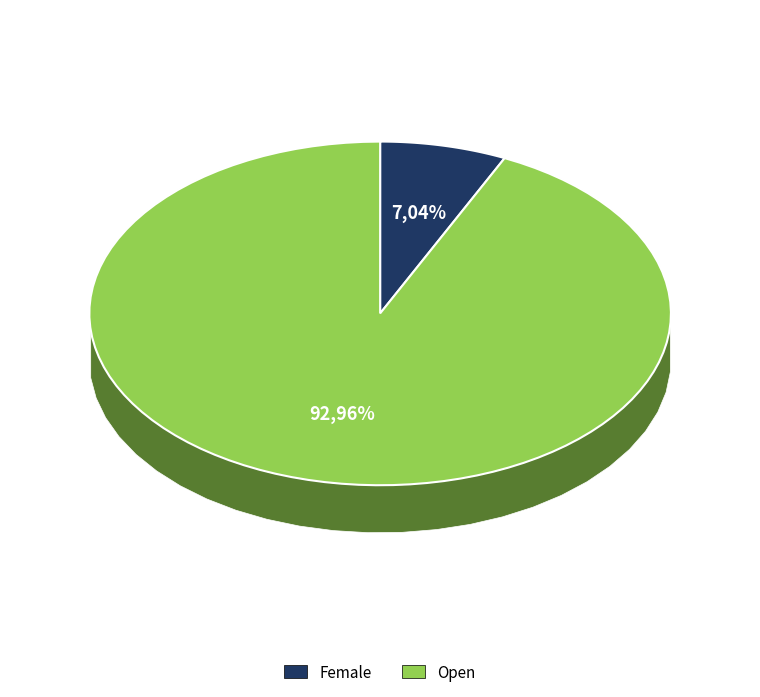

What is the total percentage of Female and Open?

100.0%